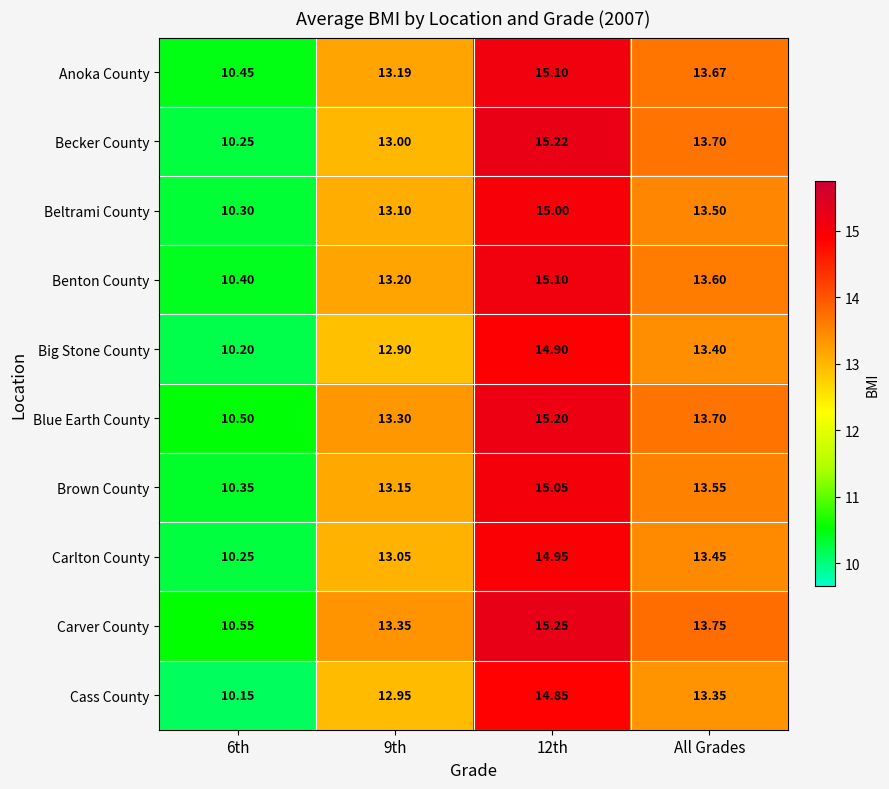

Between 6th and All Grades, which series saw the biggest shift?

Becker County